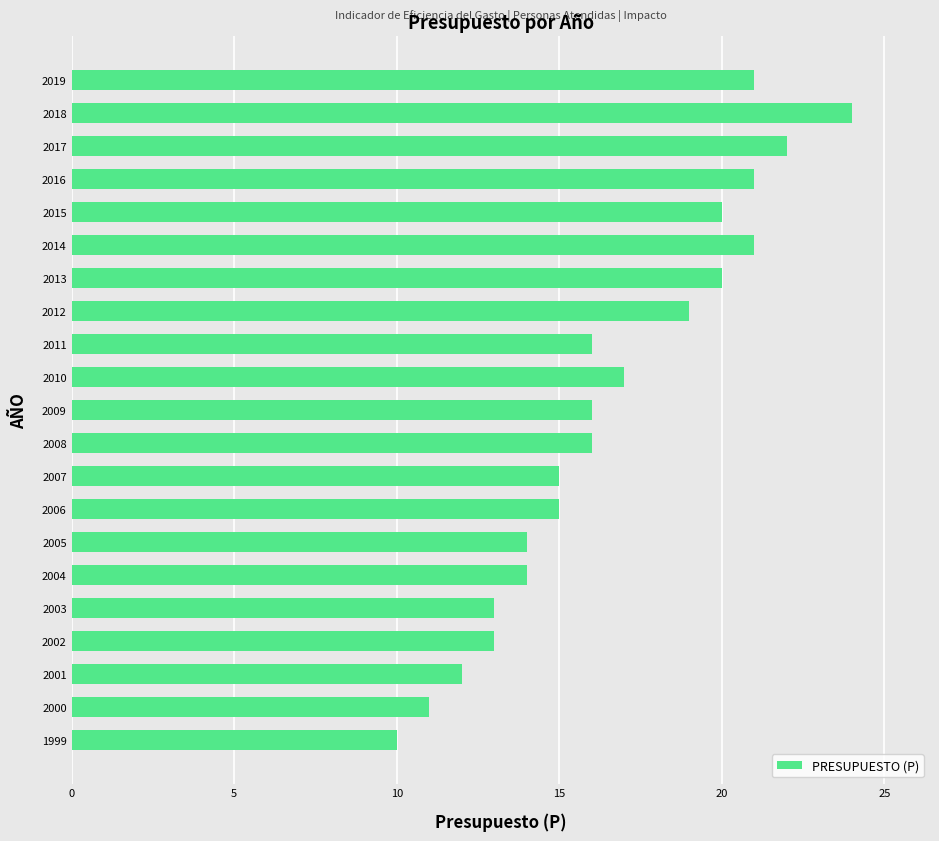

Reading bottom to top, list all the values displayed in this chart.

1999=10	2000=11	2001=12	2002=13	2003=13	2004=14	2005=14	2006=15	2007=15	2008=16	2009=16	2010=17	2011=16	2012=19	2013=20	2014=21	2015=20	2016=21	2017=22	2018=24	2019=21